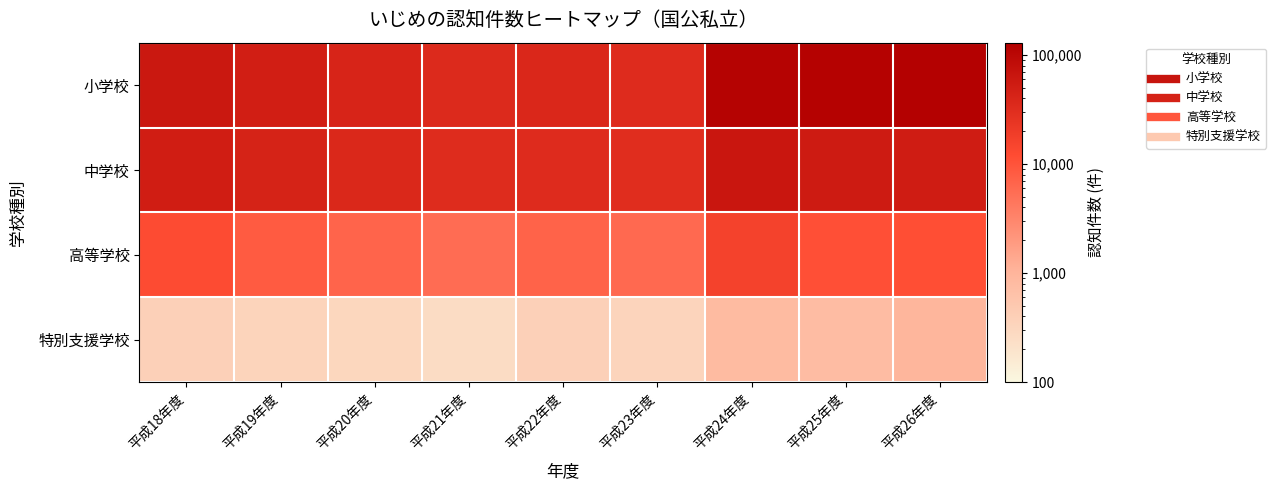

Which category has the highest value across all series?

平成26年度